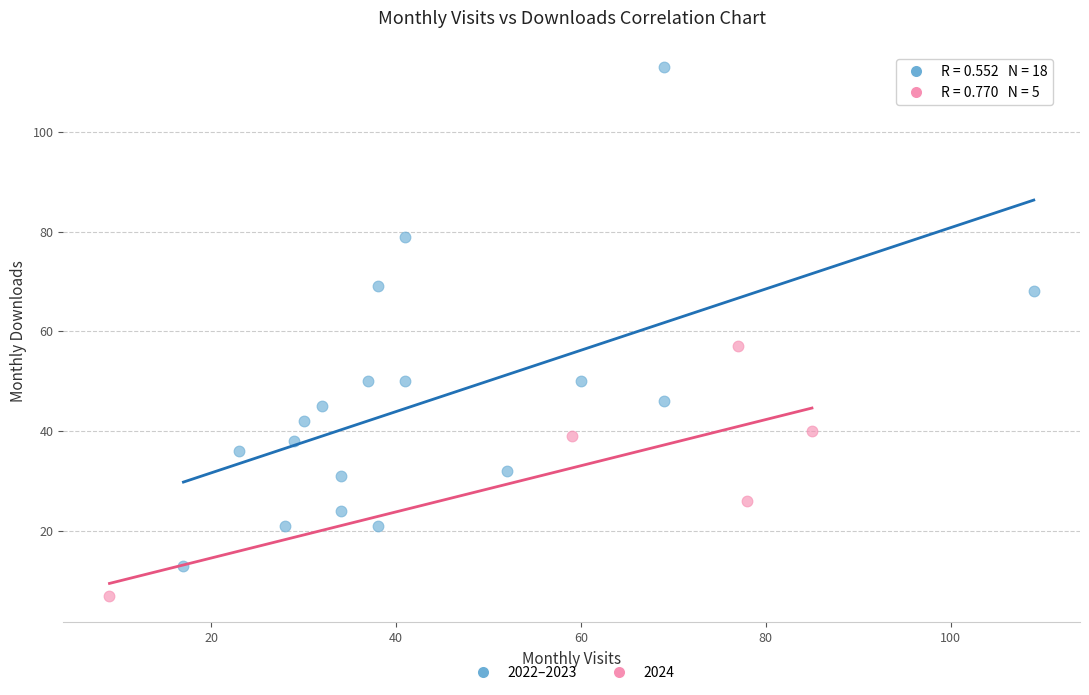

Which series reaches the minimum Y coordinate?

2024